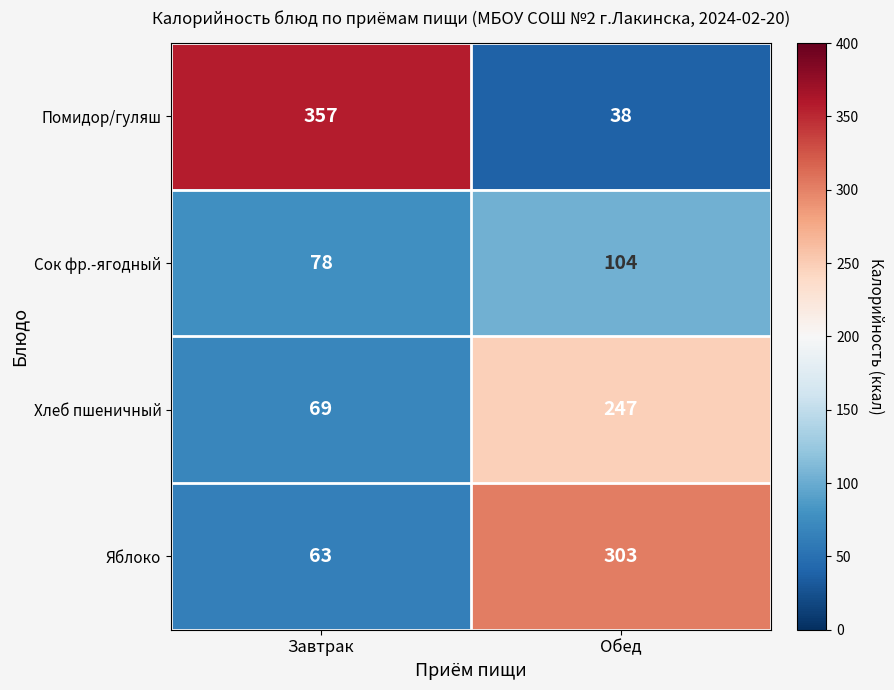

Rank the series by their maximum value, from highest to lowest.

Помидор/гуляш, Яблоко, Хлеб пшеничный, Сок фр.-ягодный